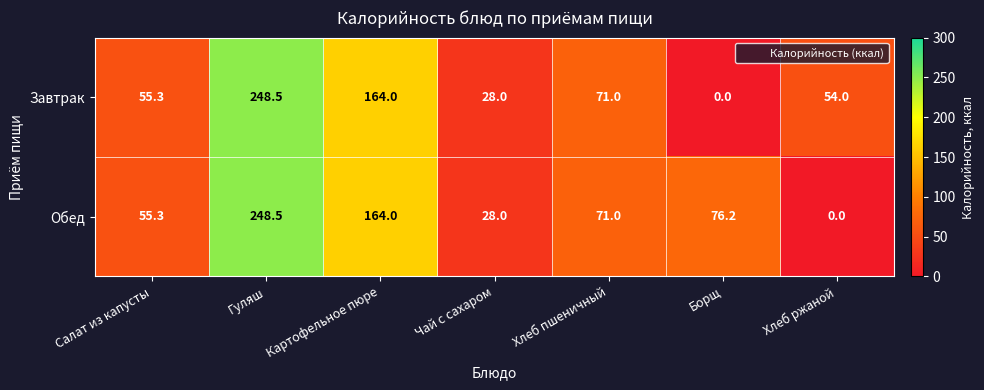

List the series in order of their overall mean, lowest first.

Завтрак, Обед